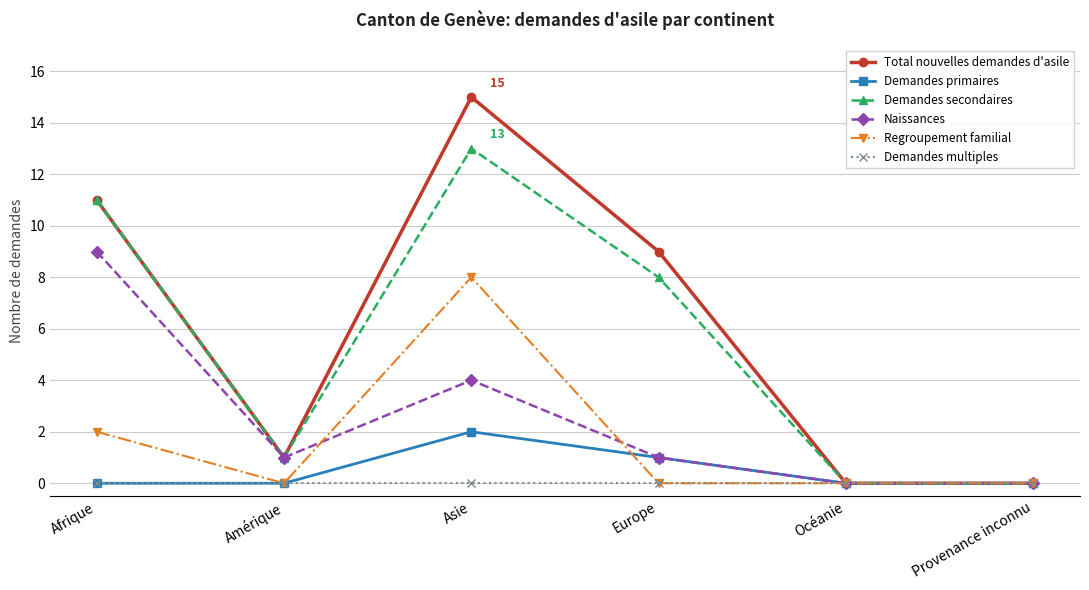

Count the number of data series in this chart.

6